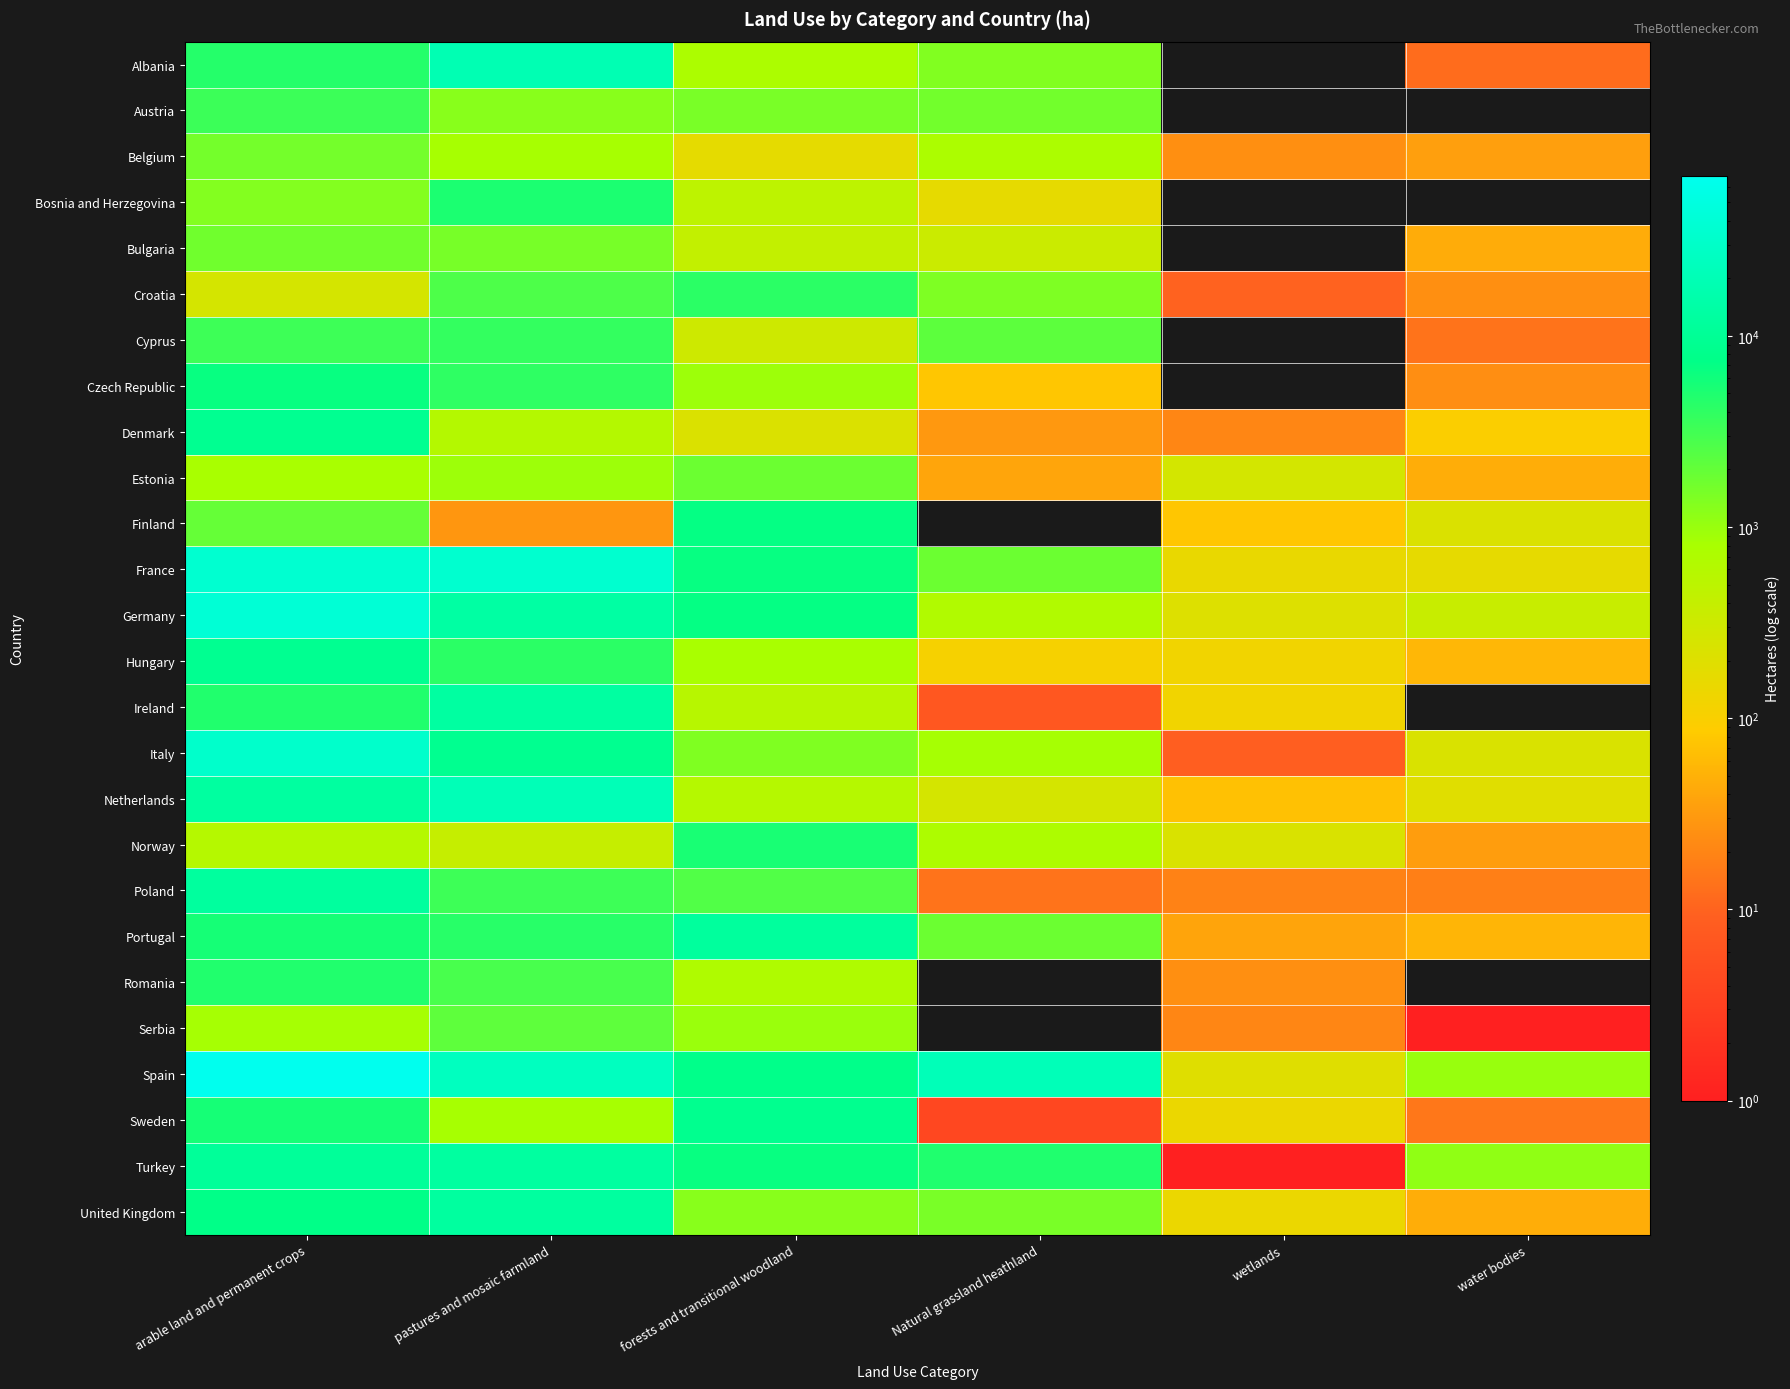

How many data points does each series have?

6